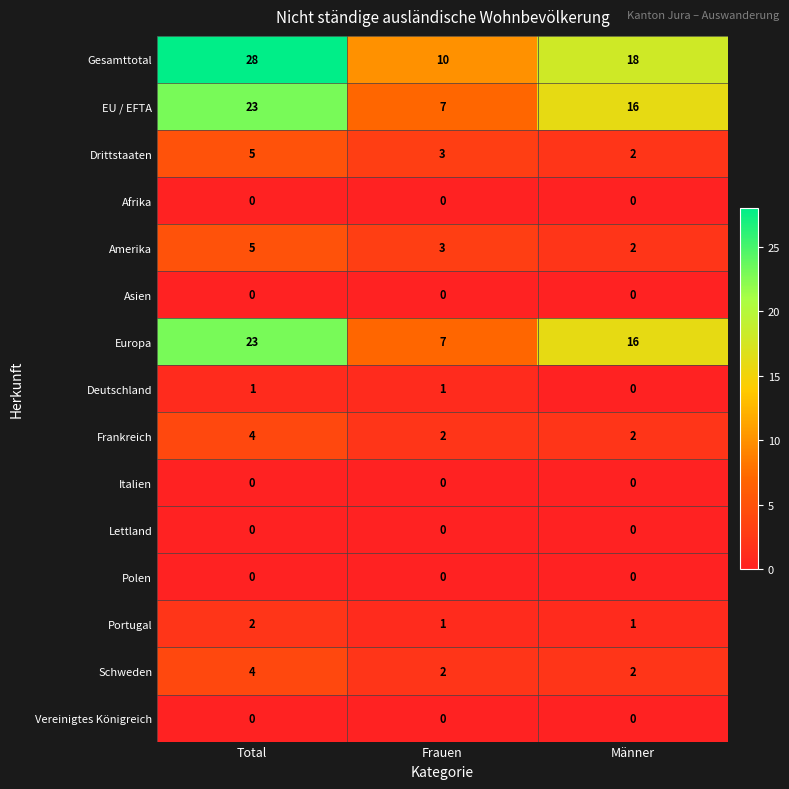

At which label is Amerika closest to 3?

Frauen